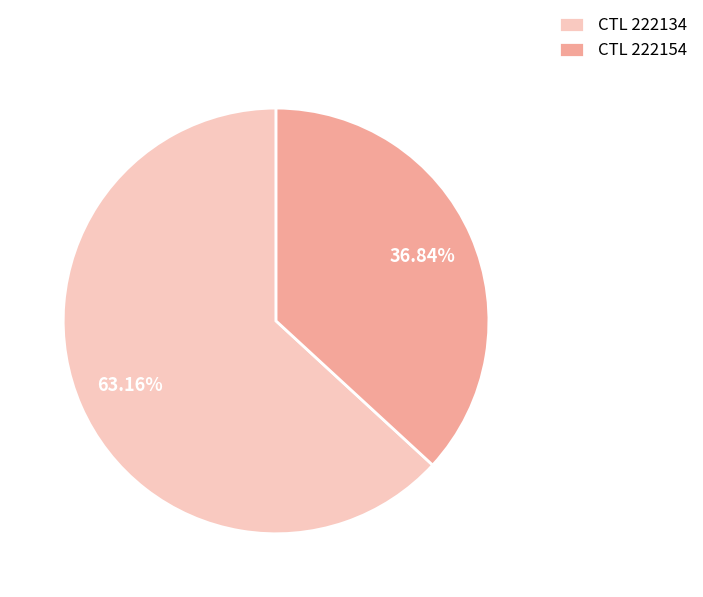

Does any single category account for the majority?

Yes